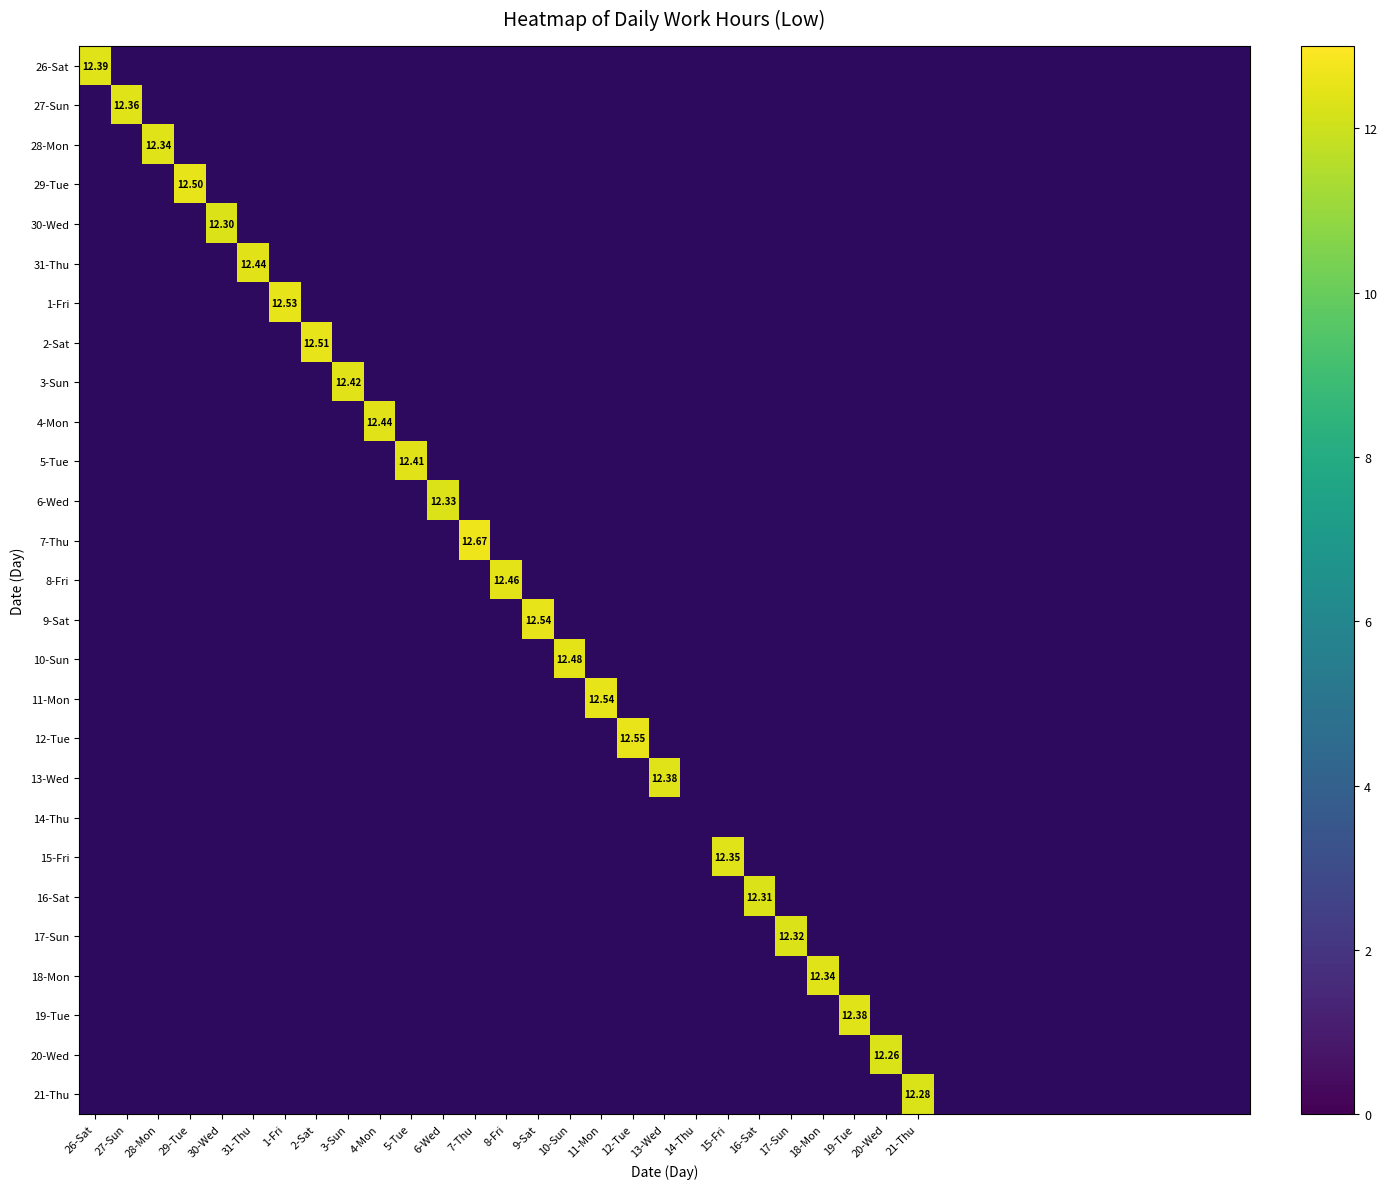

Is the value of 27-Sun at 17-Sun greater than the value of 14-Thu at 12-Tue?

No